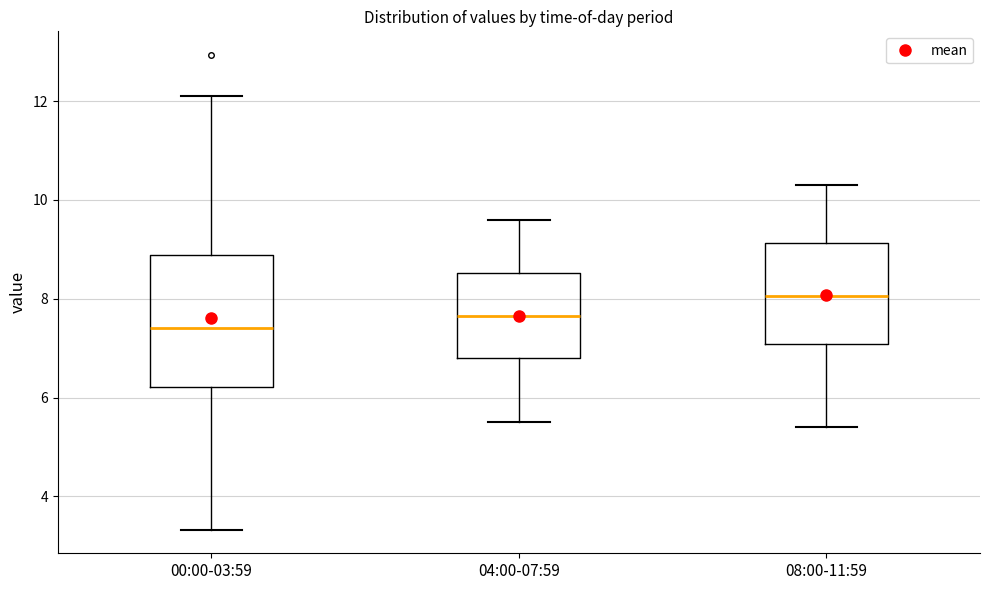

Reading left to right, read every box against the y-axis: the position of its median line, the range the box covers, and the ends of its whiskers. The values are not printed on the chart, so give them approximately, as read against the axis.

00:00-03:59: median 7.4, box 6.2 to 8.8, whiskers 3.4 to 12.2
04:00-07:59: median 7.6, box 6.8 to 8.6, whiskers 5.6 to 9.6
08:00-11:59: median 8.0, box 7.0 to 9.2, whiskers 5.4 to 10.4